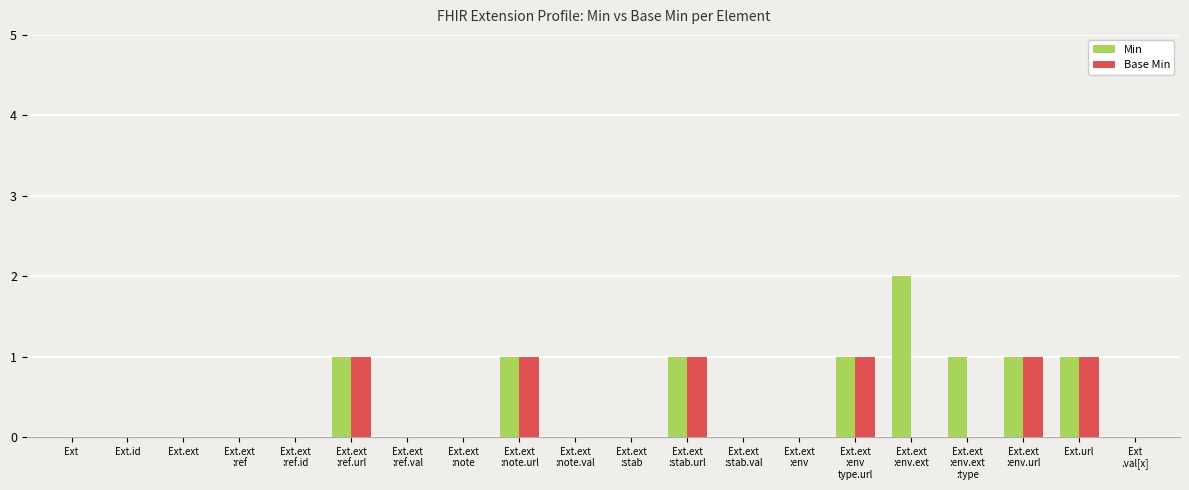

Count the number of data series in this chart.

2